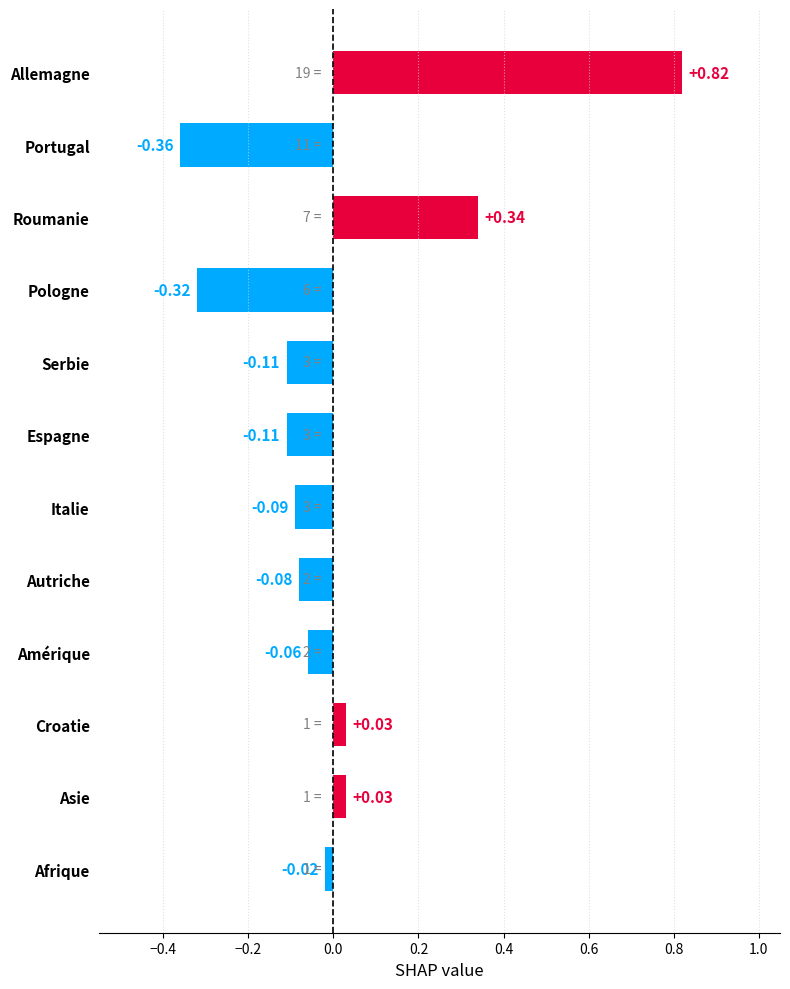

Where is the data nearest to the value 0?

Afrique